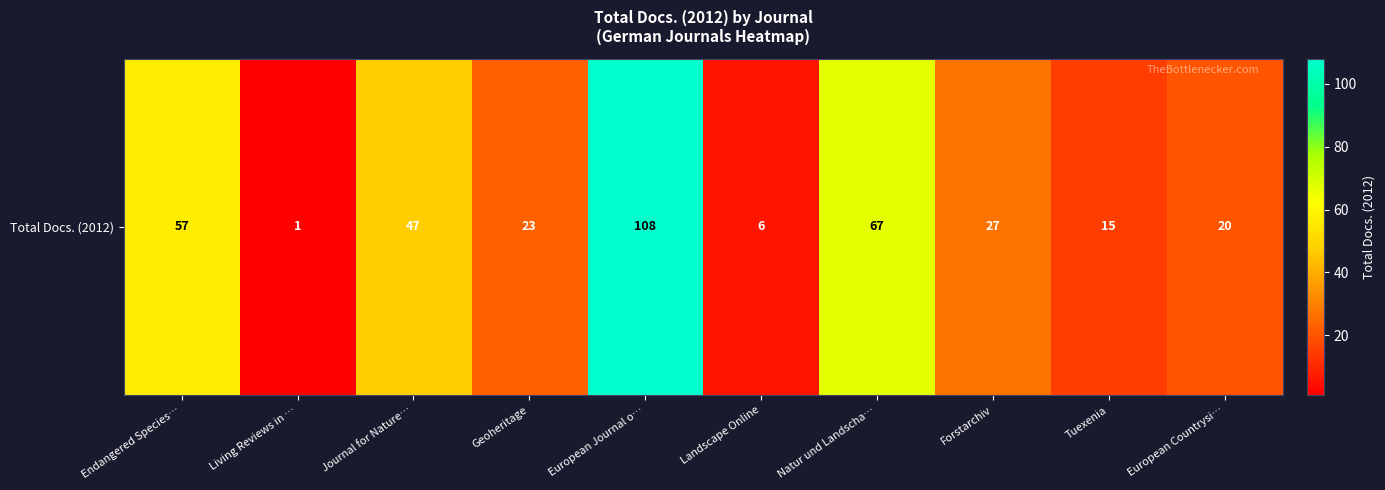

Which has a higher value, European Countrysi… or Forstarchiv?

Forstarchiv